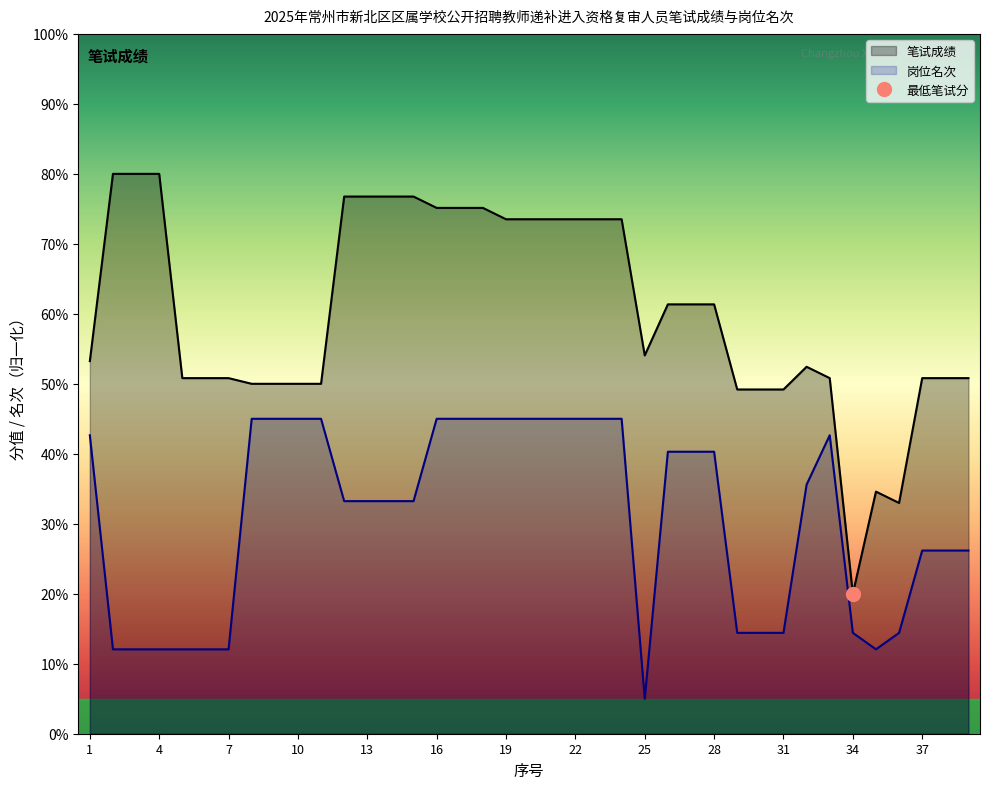

Where is the first local minimum for 笔试成绩?

25